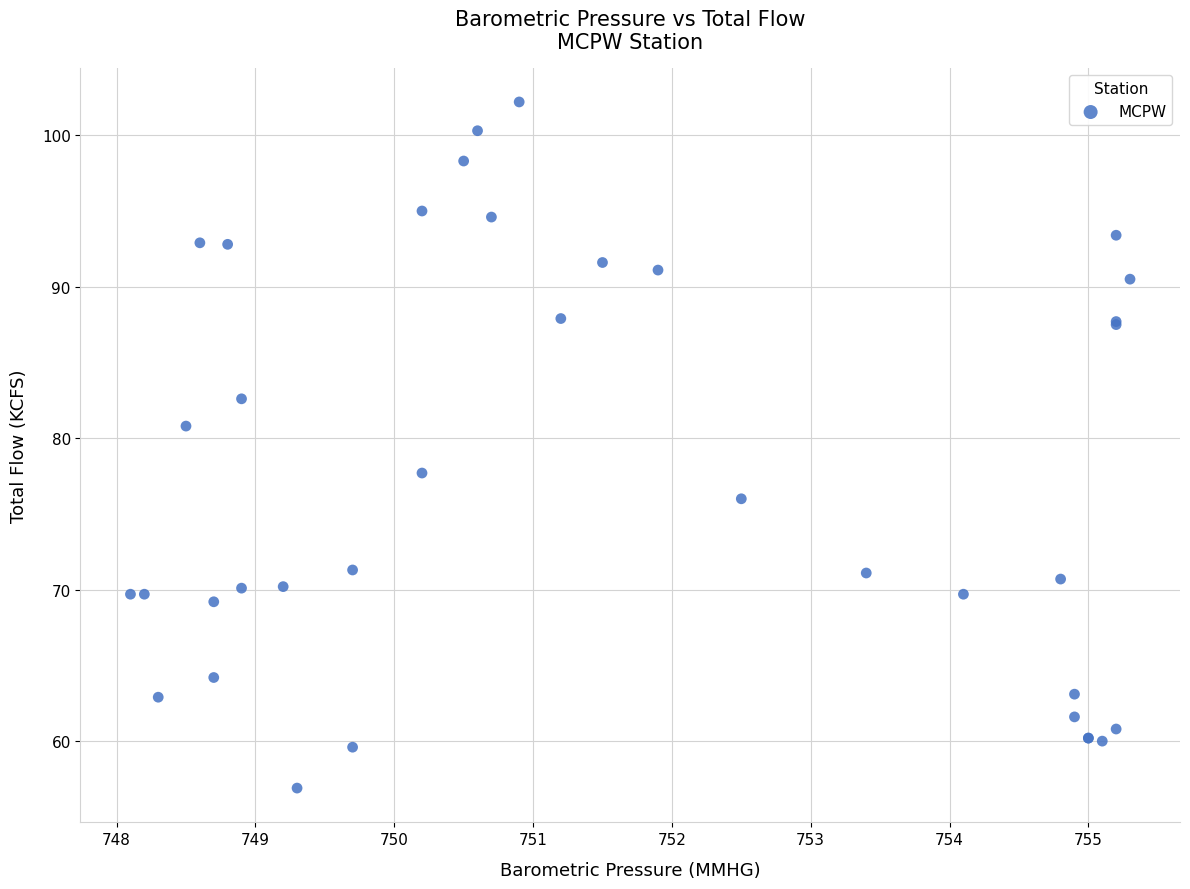

What Y value in the scatter plot is closest to 79?

77.7